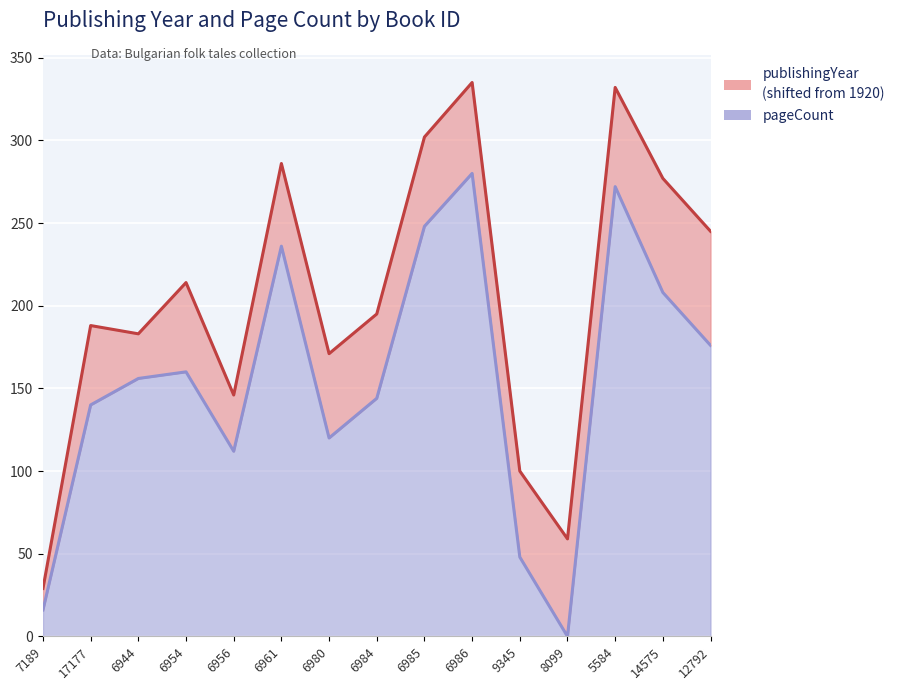

Which category has the highest value across all series?

6986